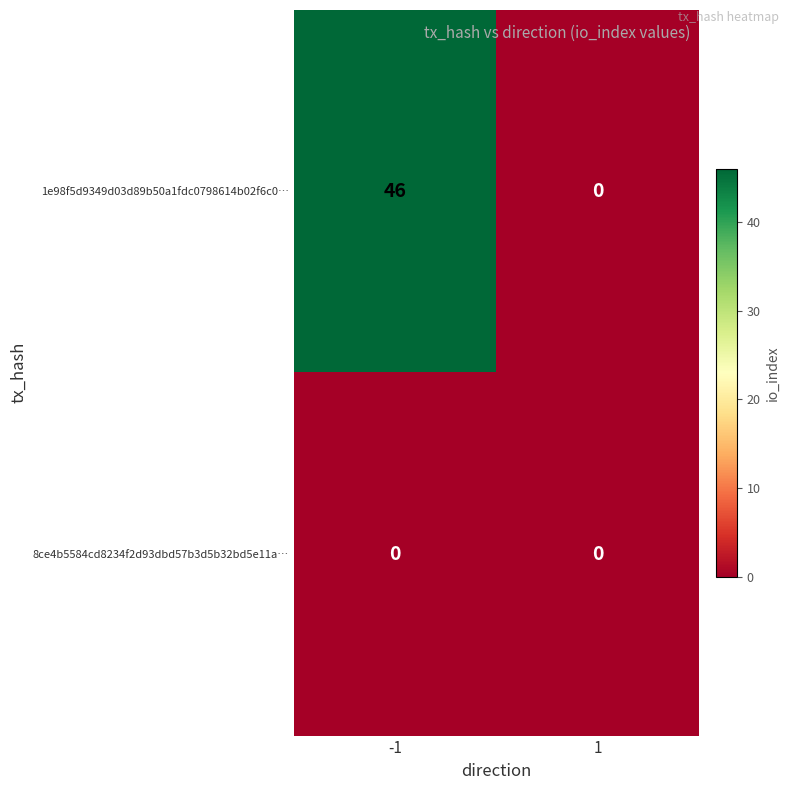

What is the maximum value shown in the chart?

46